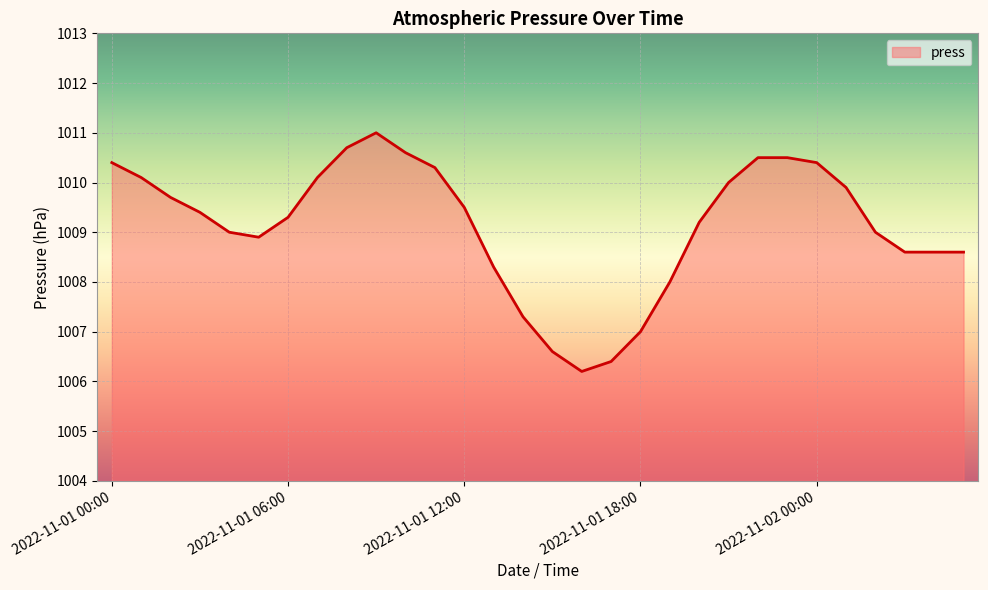

What is the smallest value displayed?

1006.2